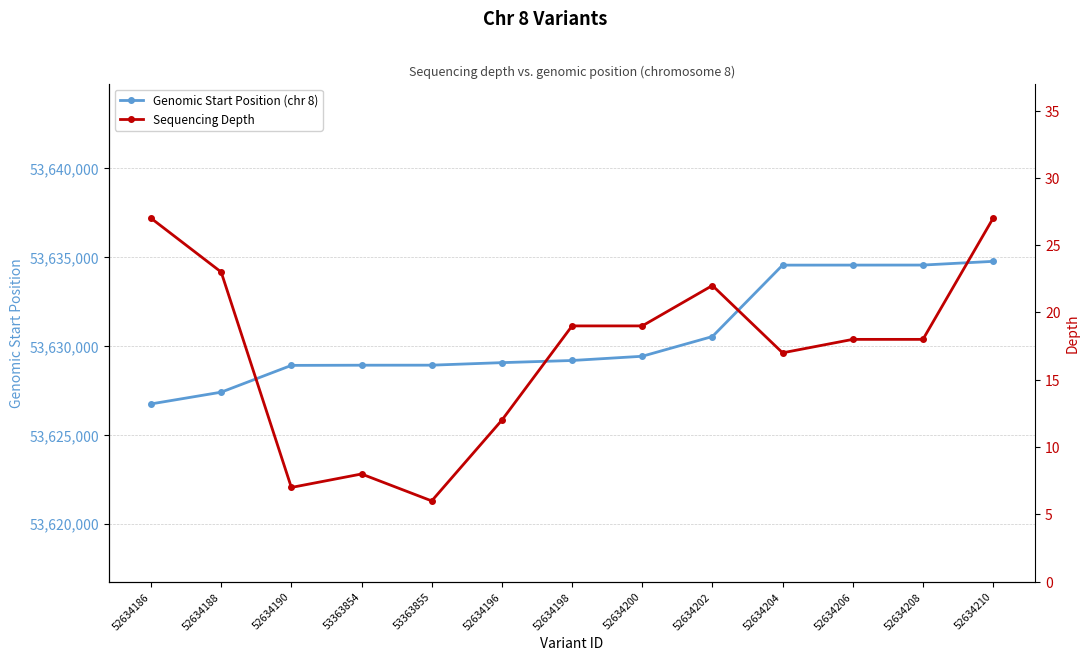

At 52634208, list the series in order from largest to smallest.

Genomic Start Position (chr 8), Sequencing Depth